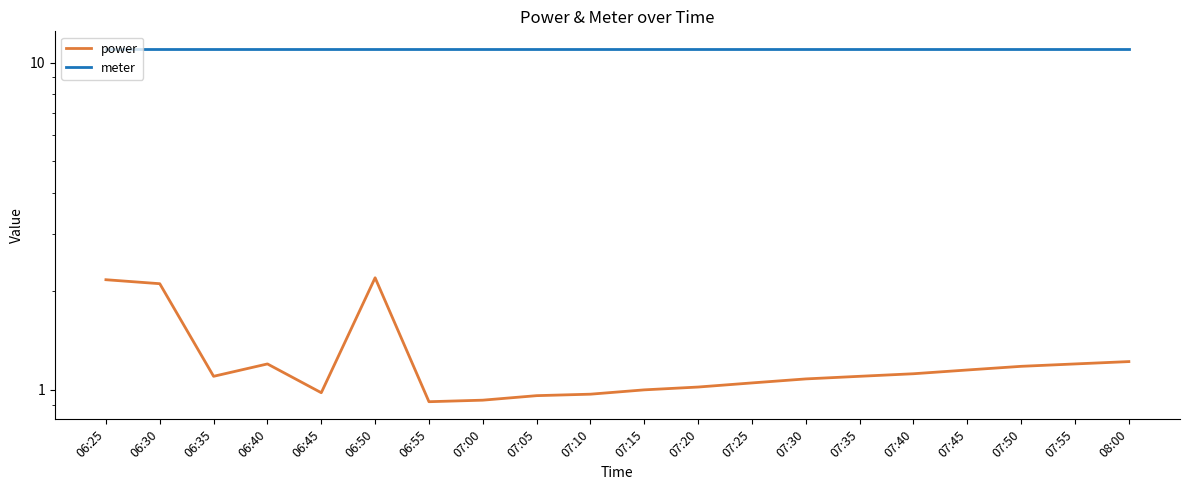

List the series in order of their overall mean, highest first.

meter, power